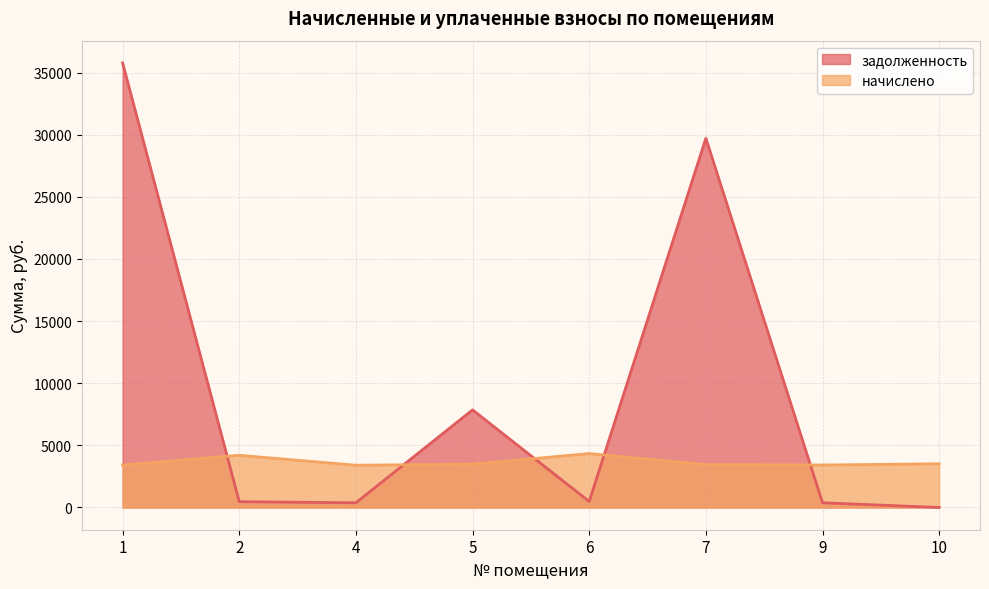

What are all the series names shown in the legend?

задолженность, начислено